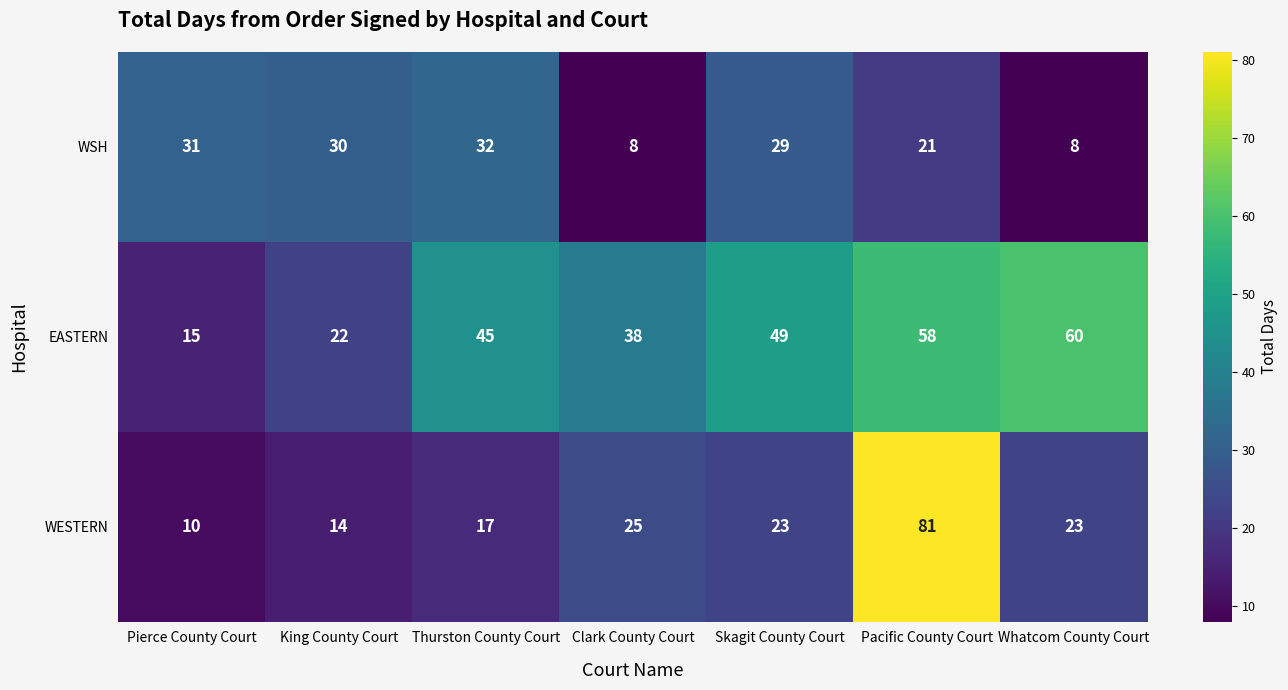

What is the difference between the maximum and minimum values in the WSH series?

24